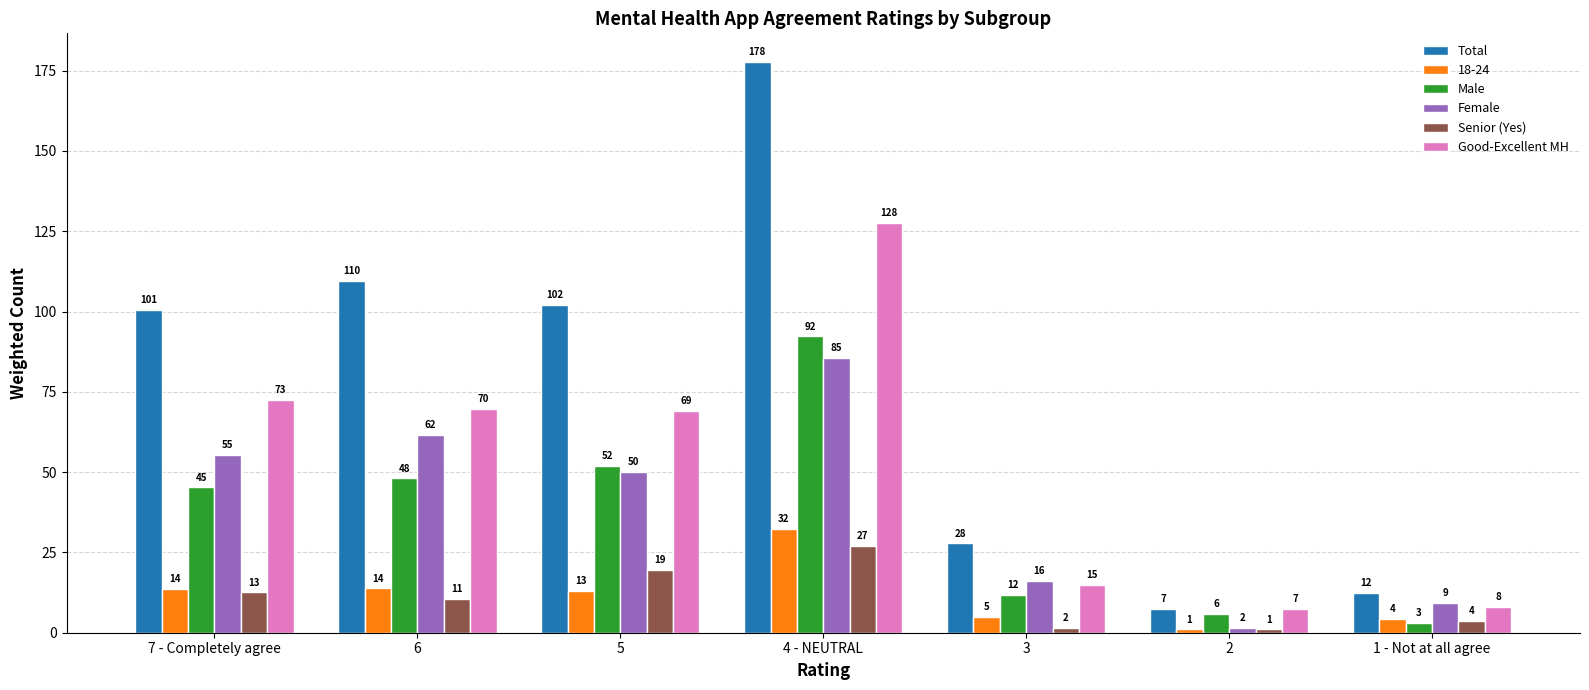

Does the chart contain stacked bars?

No